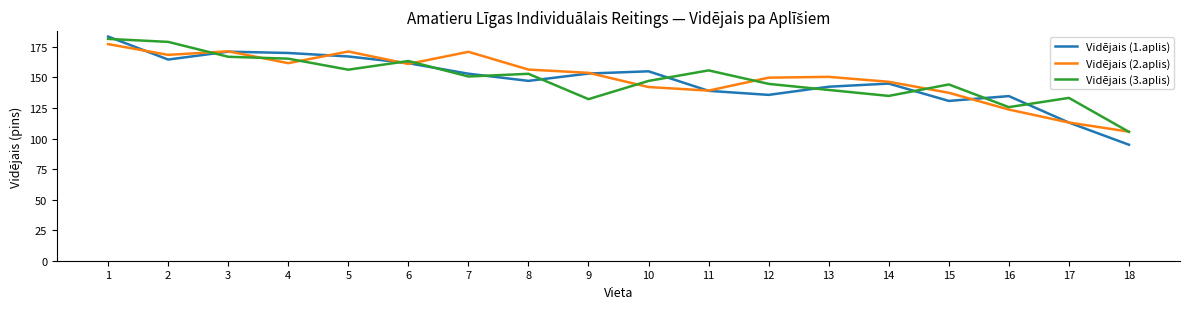

What is the greatest value displayed?

183.5